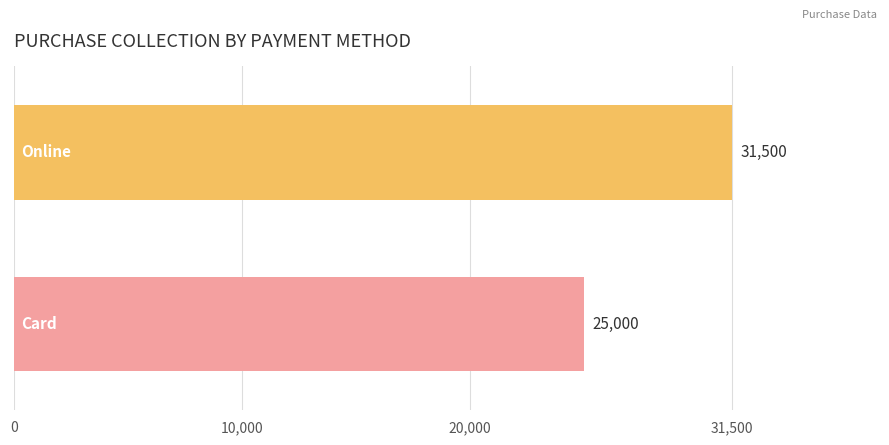

What is the minimum value shown in the chart?

25000